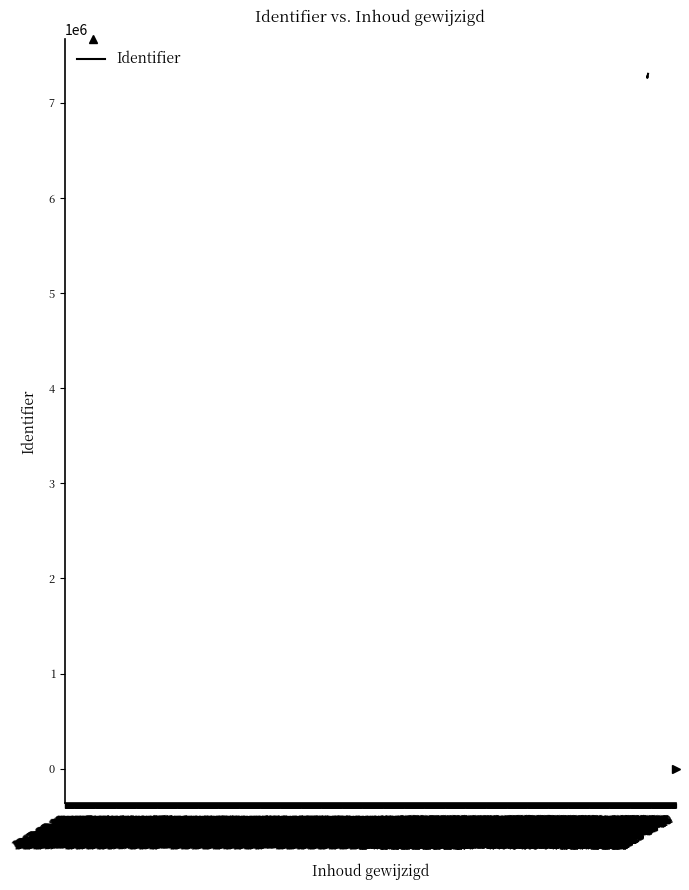

How many series are shown in this chart?

1